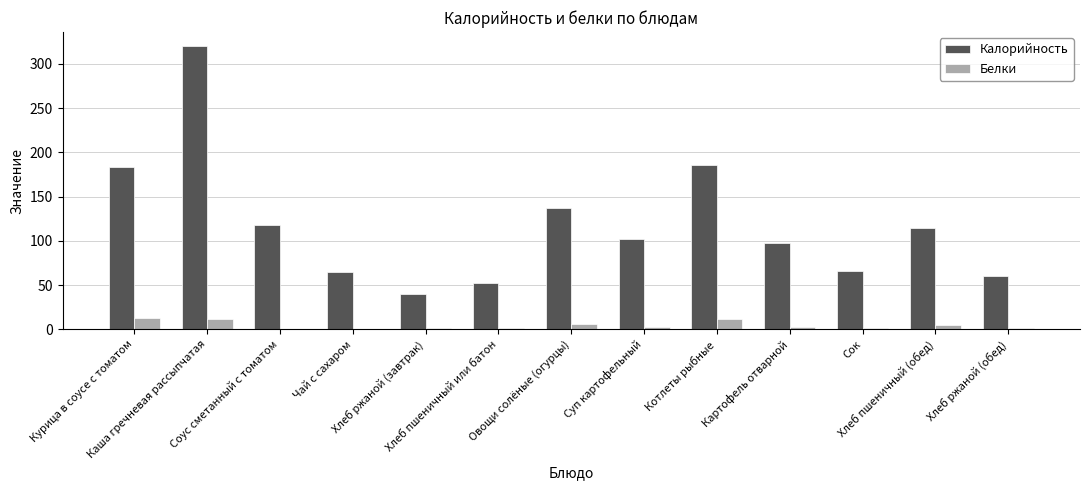

What is the highest value of the Калорийность series?

320.0